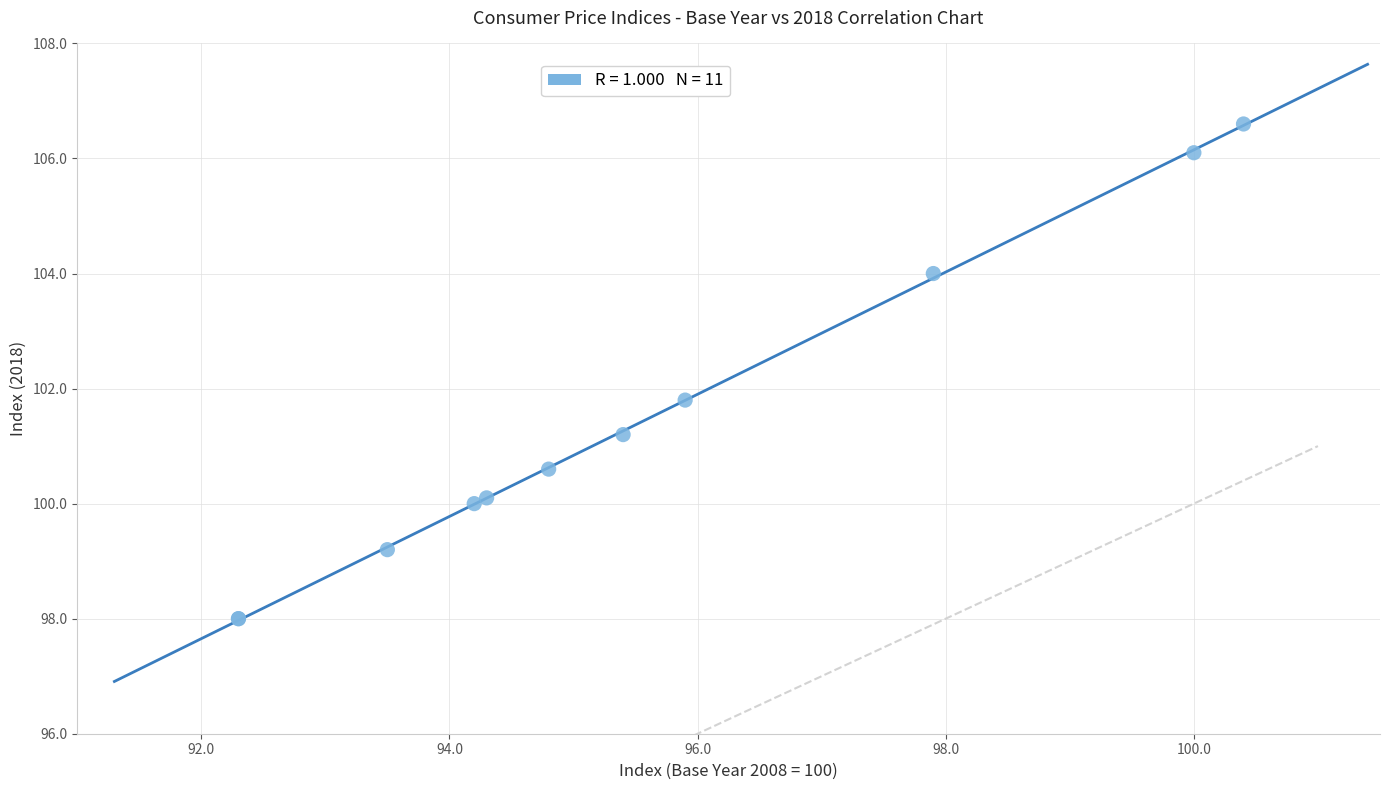

What Y value in the scatter plot is closest to 102?

101.8